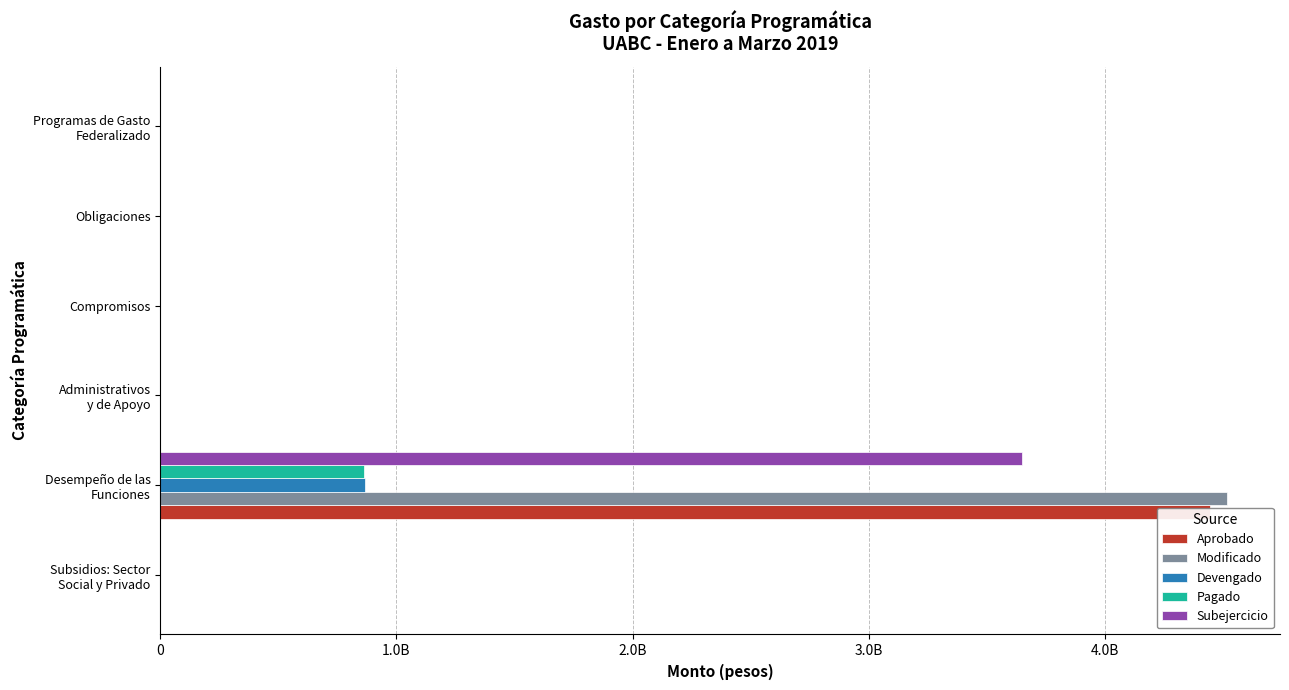

Reading left to right, what are all the values shown in this chart?

Aprobado: 0	4446646895	0	0	0	0
Modificado: 0	4516142882	0	0	0	0
Devengado: 0	866297073	0	0	0	0
Pagado: 0	861321879	0	0	0	0
Subejercicio: 0	3649845809	0	0	0	0